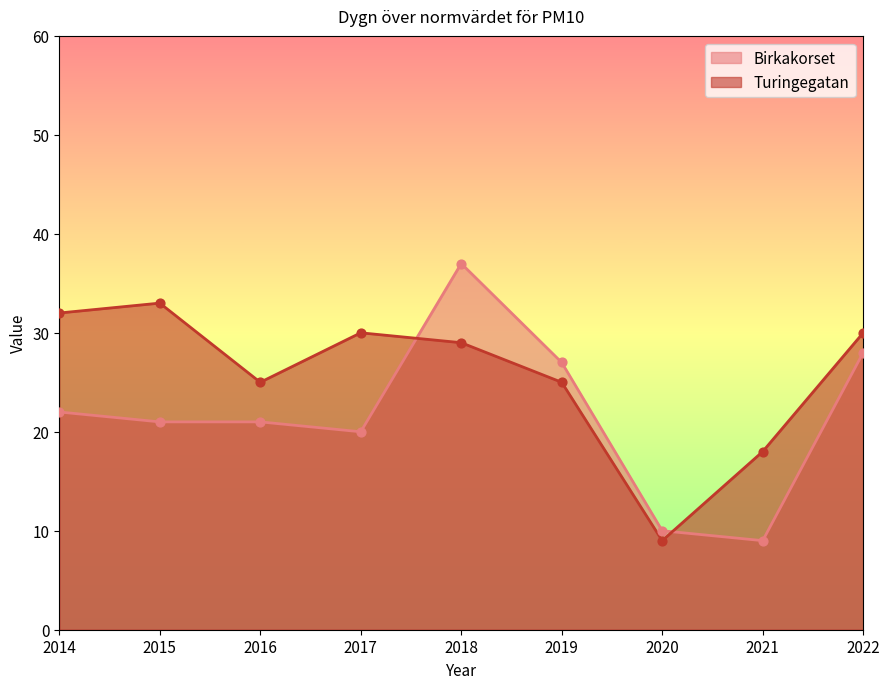

What are all the series names shown in the legend?

Birkakorset, Turingegatan